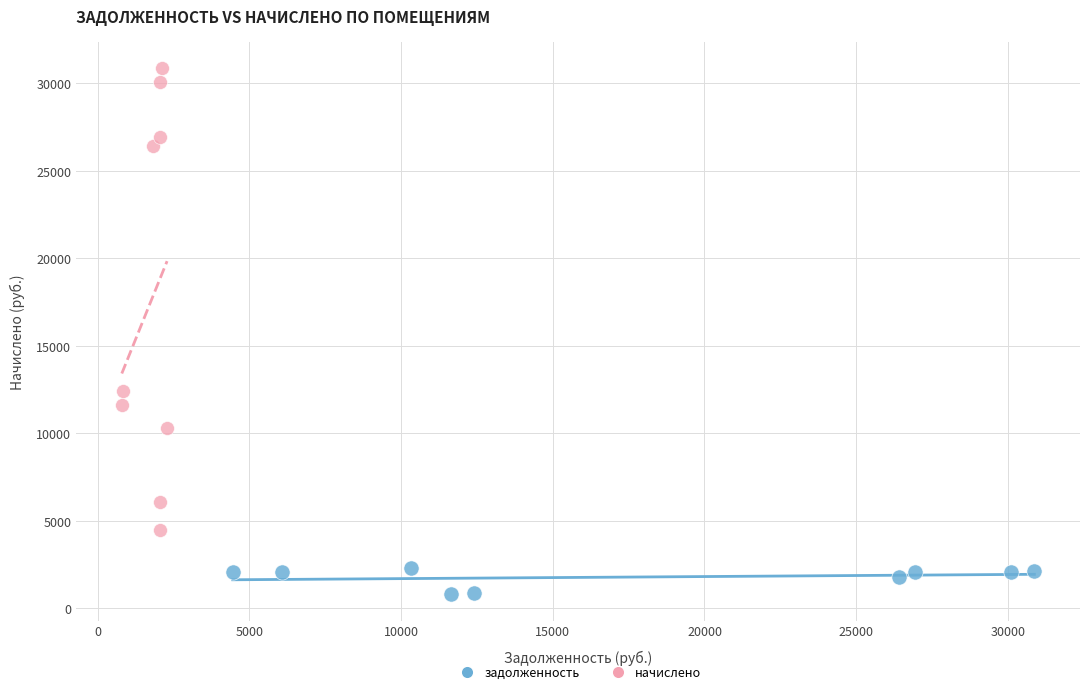

What are all the series names shown in the legend?

задолженность, начислено